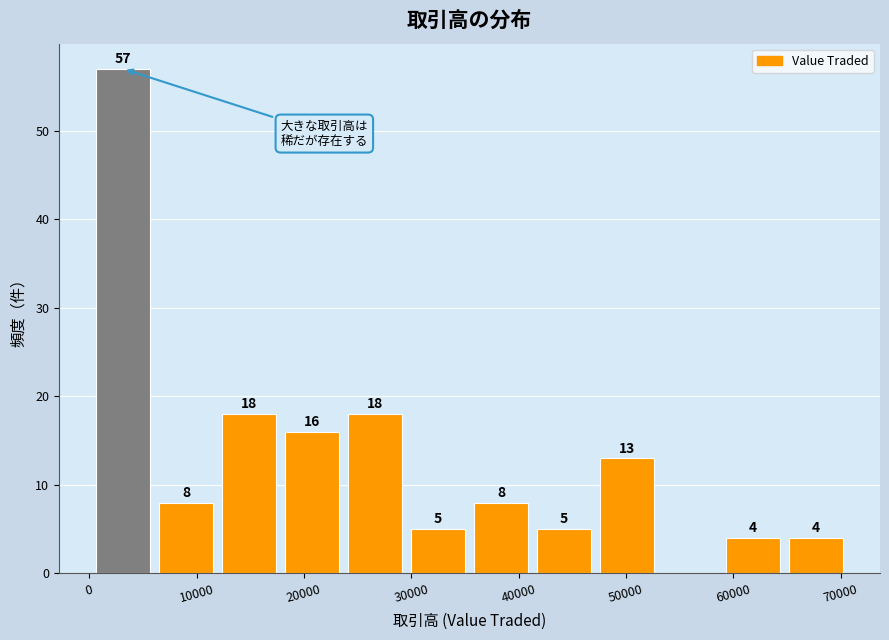

Over which range of the x-axis is the bar tallest?

0 to 6000